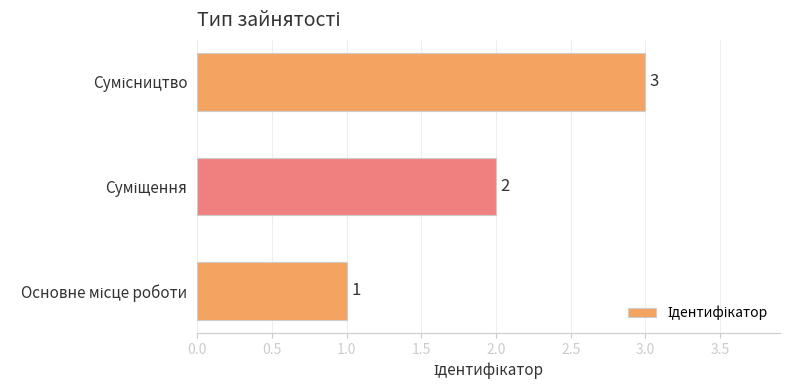

What is the sum of all values?

6